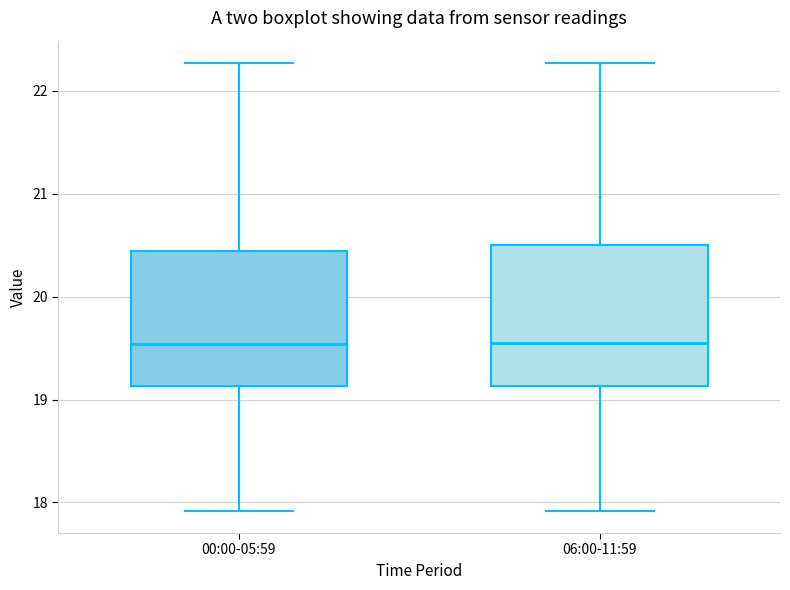

Where does the lower whisker of the box for 00:00-05:59 end on the y-axis? The values are not printed on the chart, so give them approximately, as read against the axis.

17.9